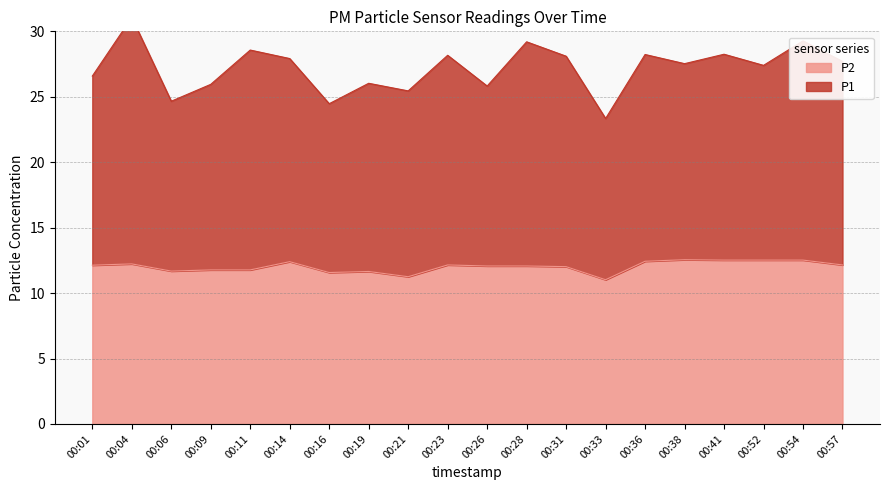

What is the difference between the highest and lowest values at 00:38?

15.0